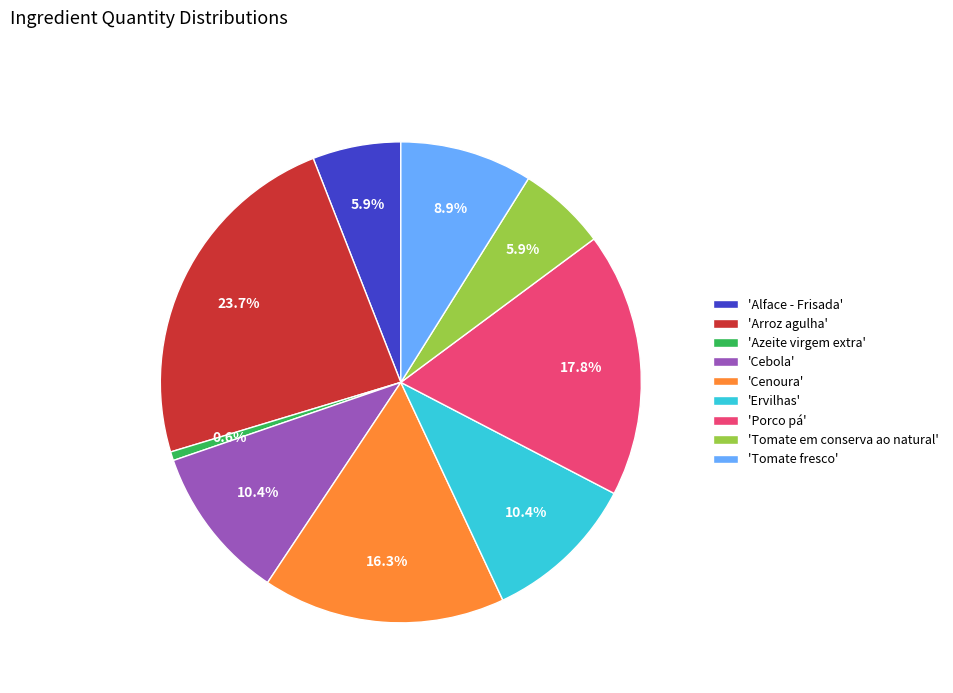

How many slices are in this pie chart?

9